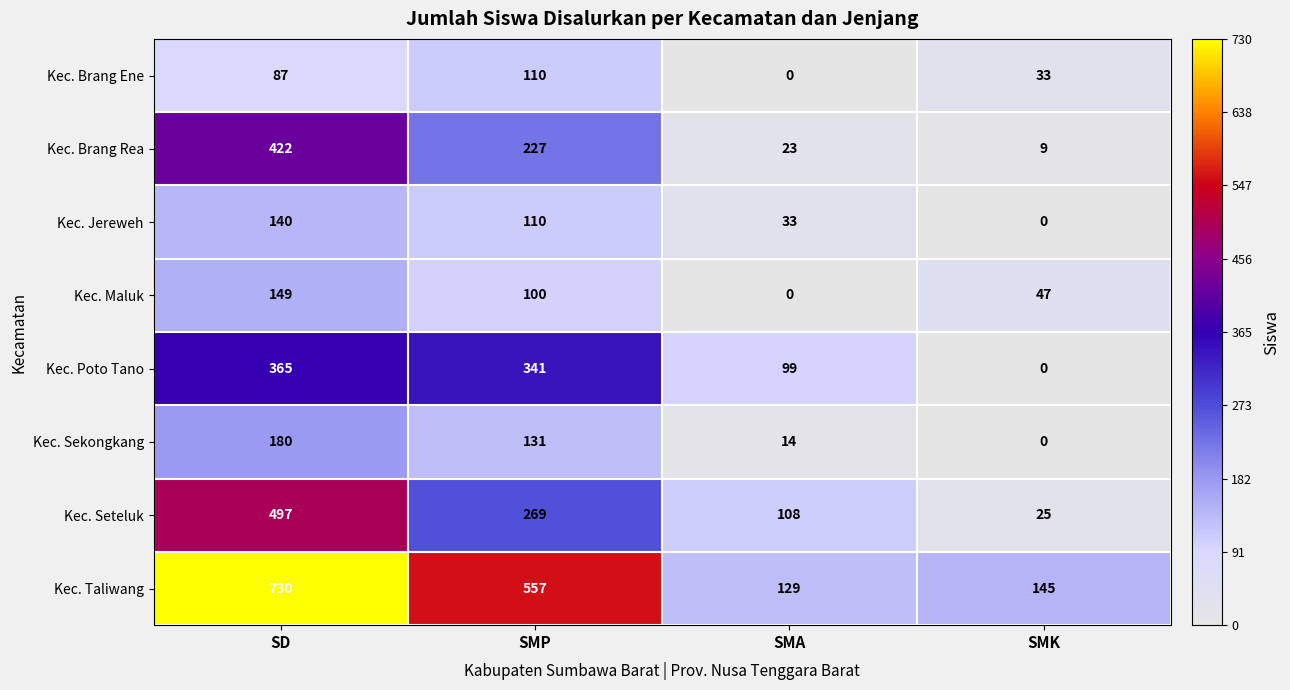

What is the spread (max minus min) of values at SMK?

145